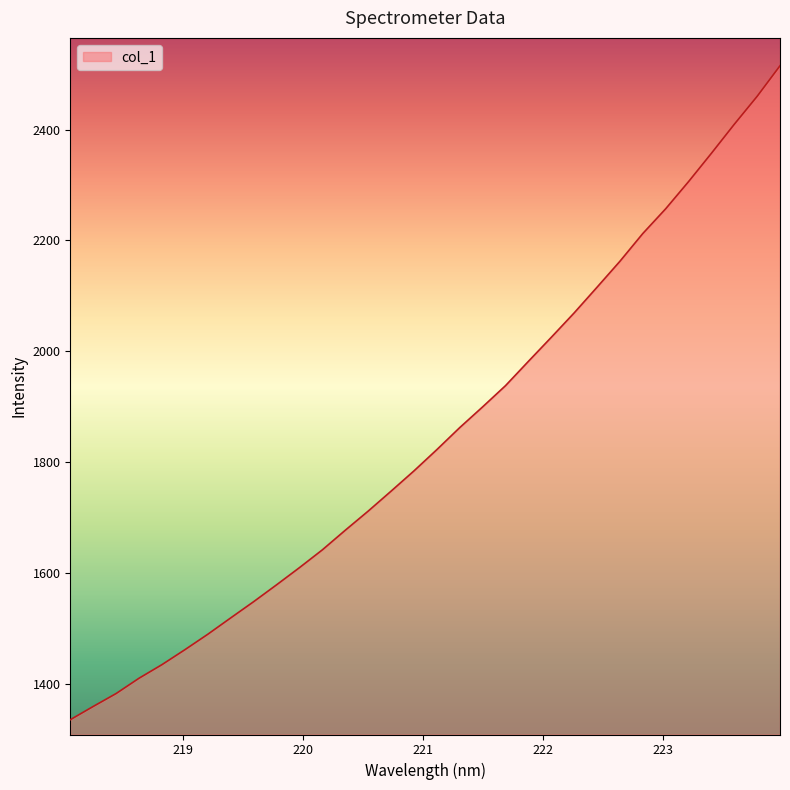

What is the minimum value shown in the chart?

1335.0